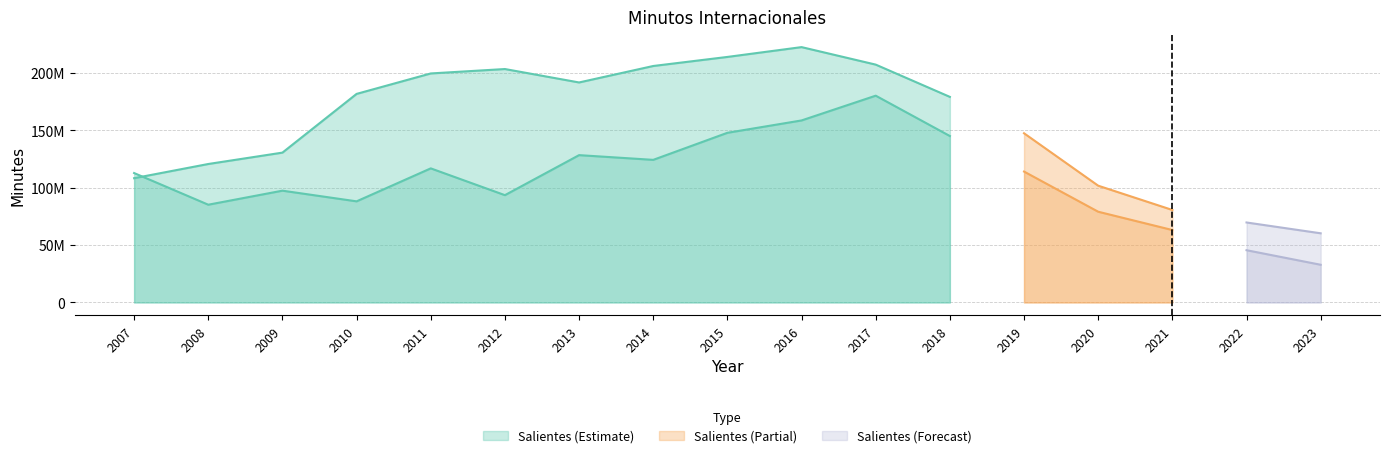

Which series has the largest total across all categories?

Salientes